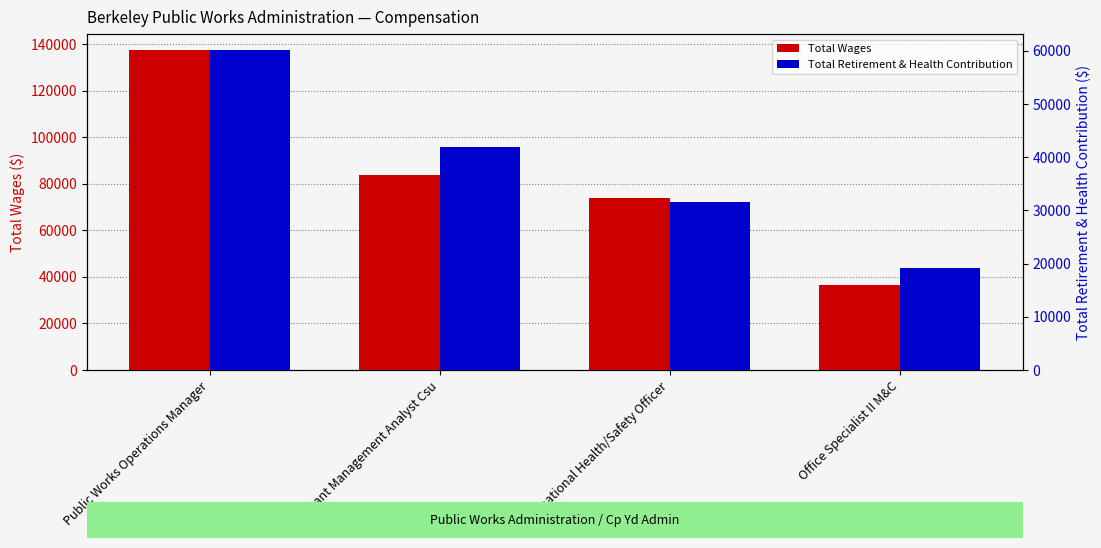

Which category has the highest value in the Total Retirement & Health Contribution series?

Public Works Operations Manager